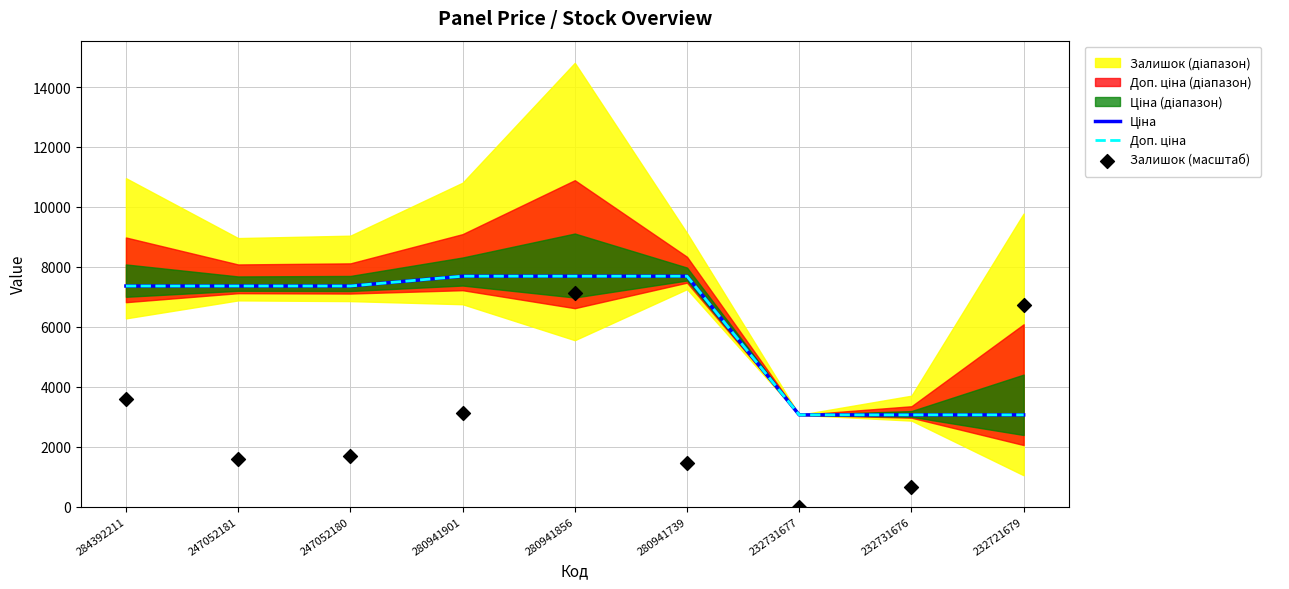

Which series reaches the minimum Y coordinate?

Залишок (масштаб)